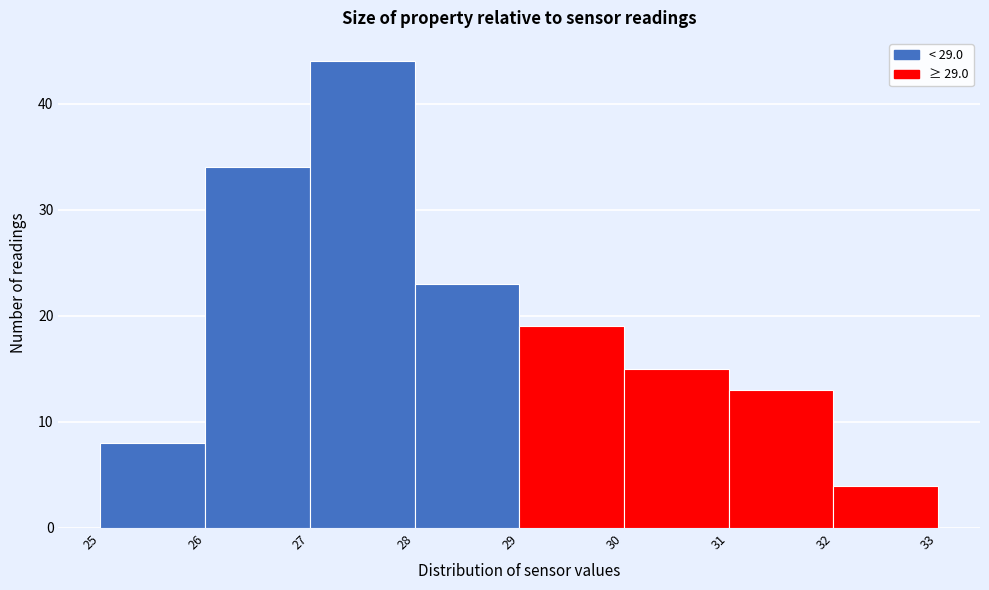

Reading left to right, list every bar in this chart as the range it spans on the x-axis followed by its height. The values are not printed on the chart, so give them approximately, as read against the axis.

25 to 26: 8
26 to 27: 34
27 to 28: 44
28 to 29: 23
29 to 30: 19
30 to 31: 15
31 to 32: 13
32 to 33: 4